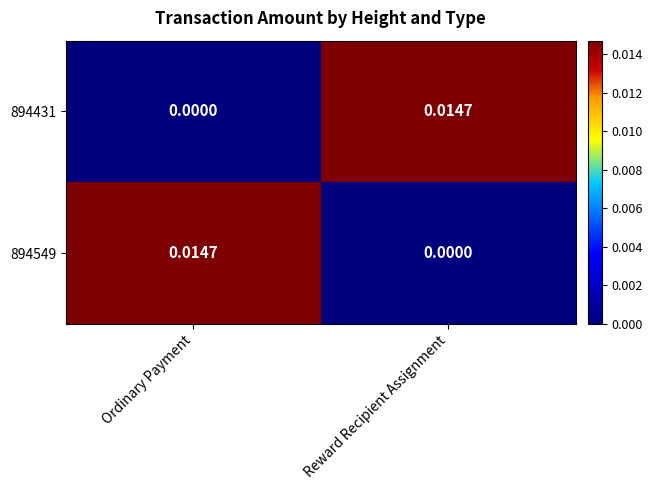

Is the value of 894431 at Ordinary Payment greater than the value of 894549 at Ordinary Payment?

No